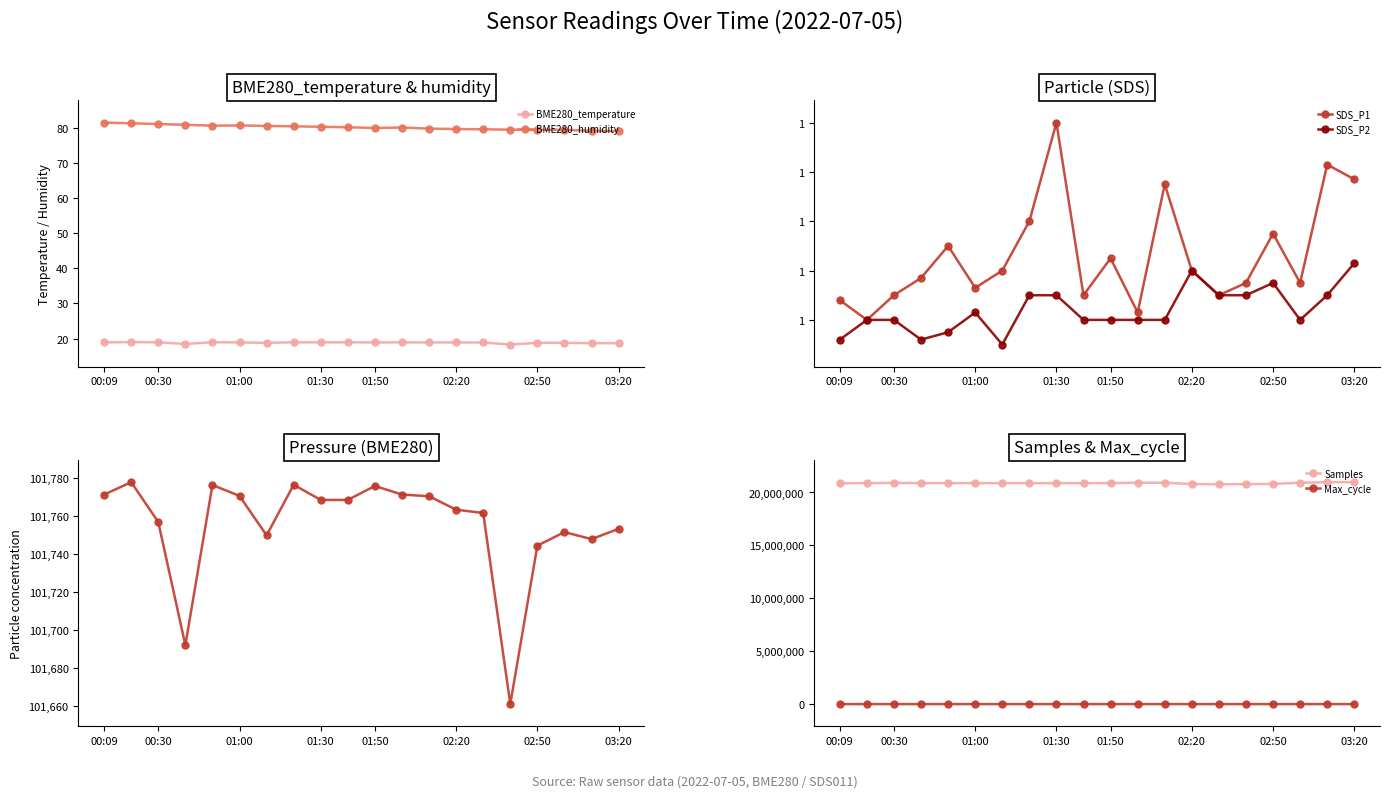

How many values in the BME280_humidity series exceed 80?

11